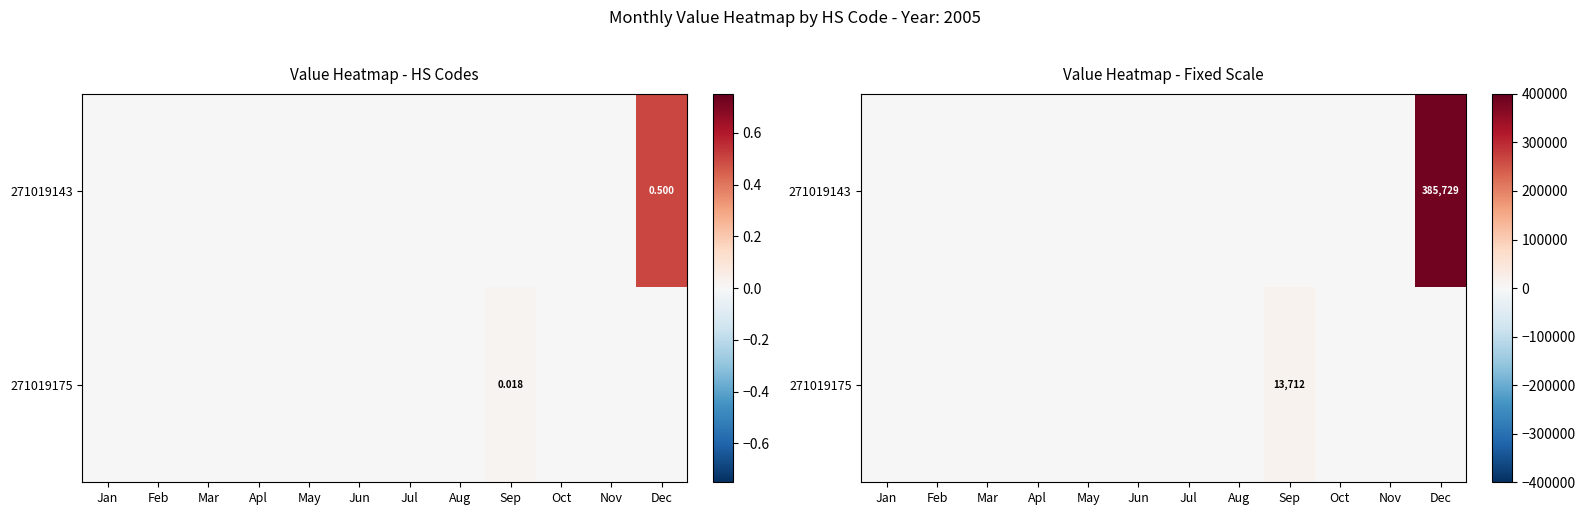

List the labels in order of 271019143 value, smallest first.

Jan, Feb, Mar, Apl, May, Jun, Jul, Aug, Sep, Oct, Nov, Dec